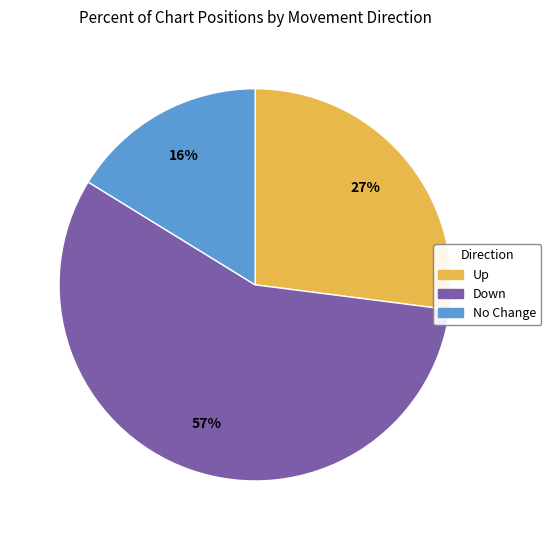

Count the number of slices in the pie.

3